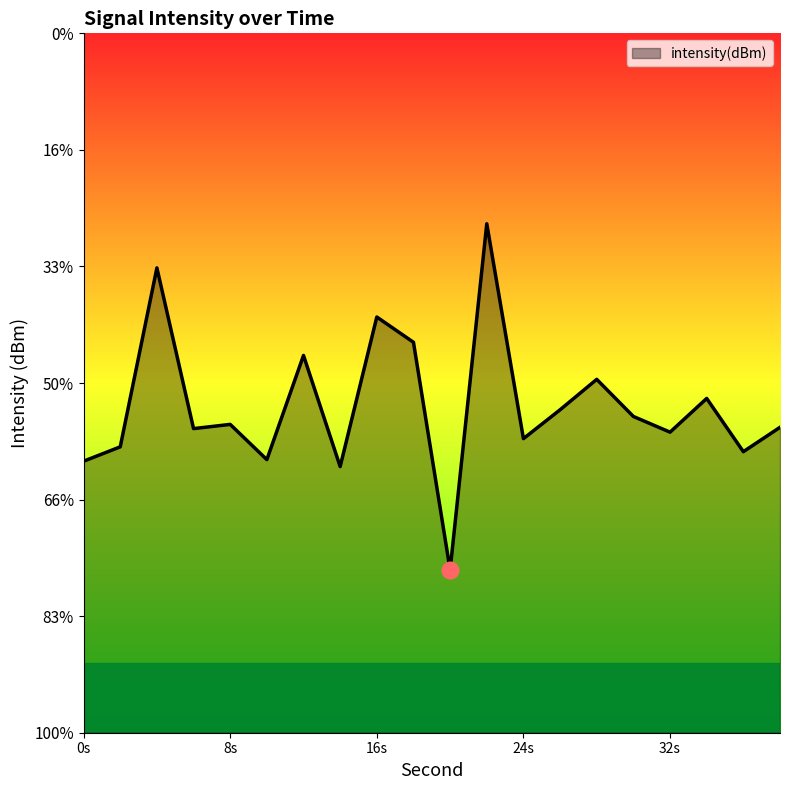

How many interior local valleys (lower than both neighbors) does the data have?

7